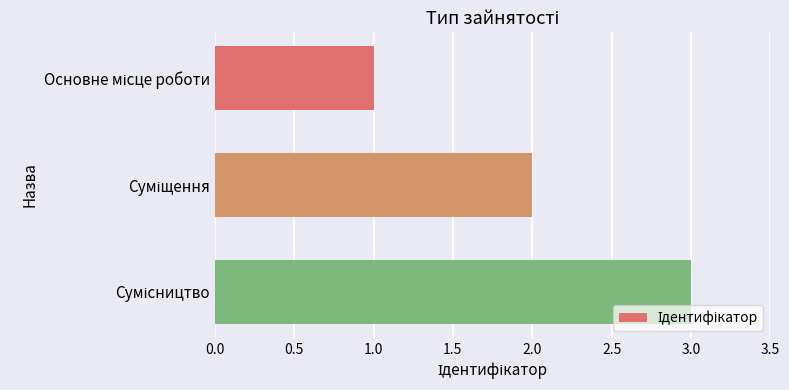

Are the bars horizontal?

Yes